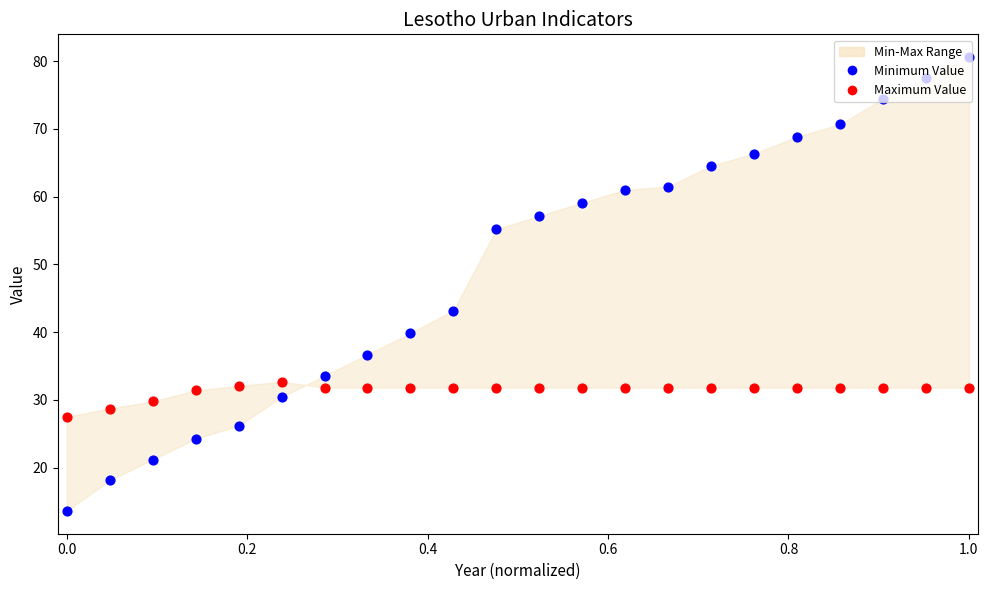

At which category is the sum across all series the highest?

1.0